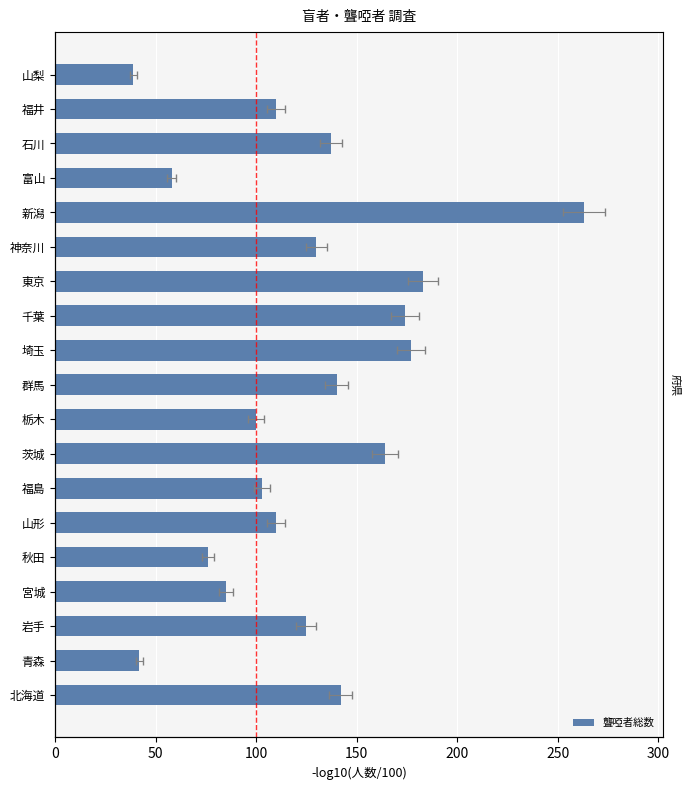

What is the difference between the maximum and second lowest values?

221